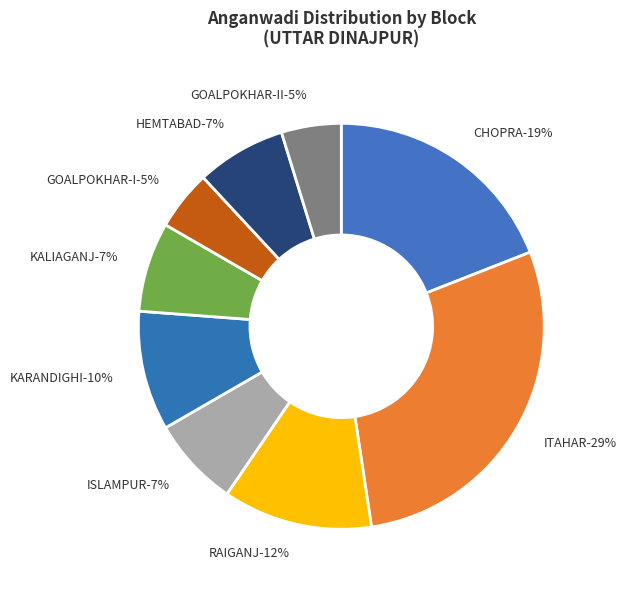

What percentage is the KALIAGANJ slice, to the nearest percent?

7%